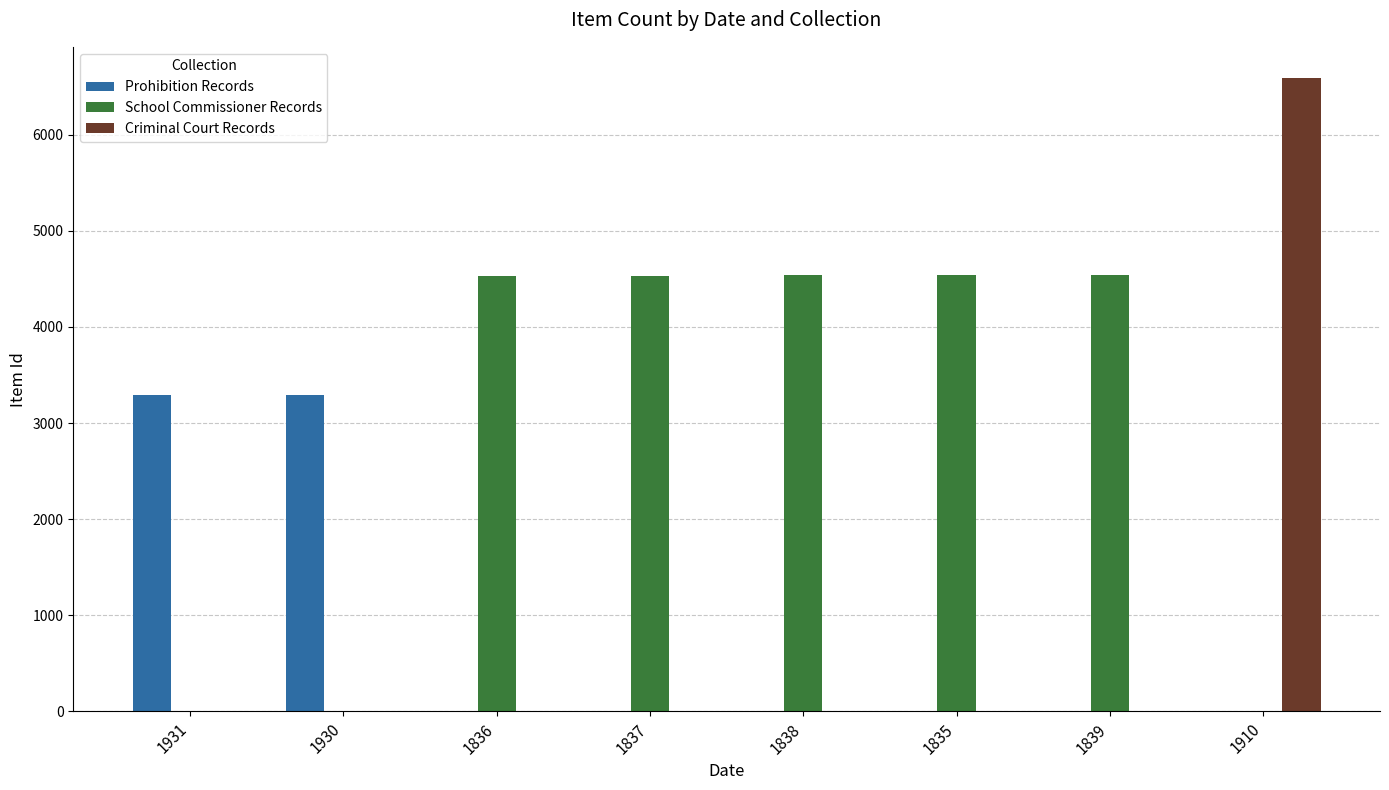

What is the maximum value shown in the chart?

6584